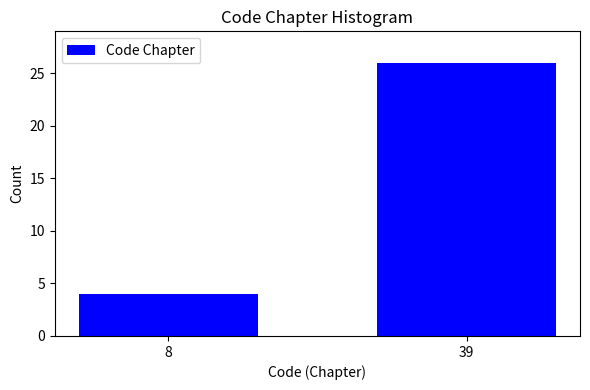

Reading right to left, what are all the values shown in this chart?

26	4